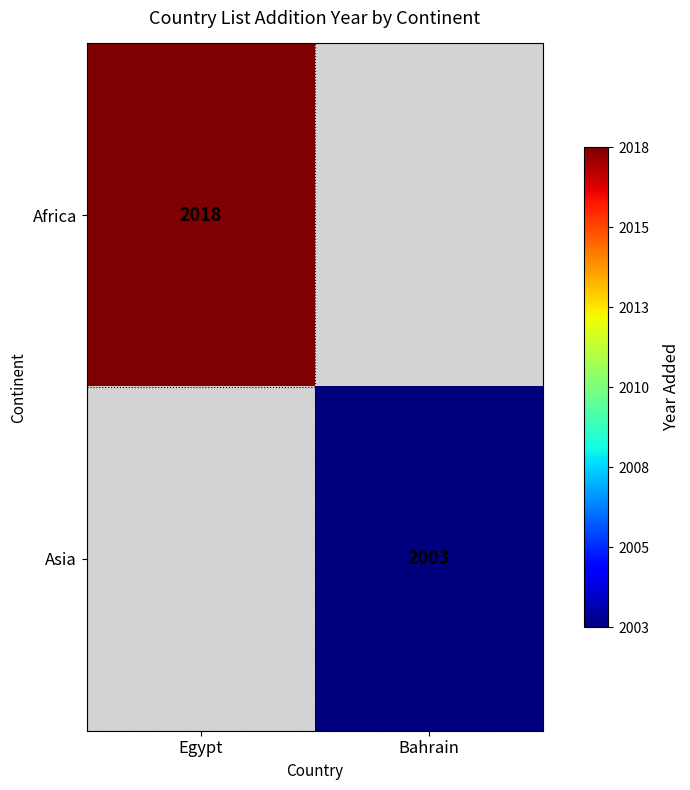

The value of Africa at Egypt is 2018. True or false?

True